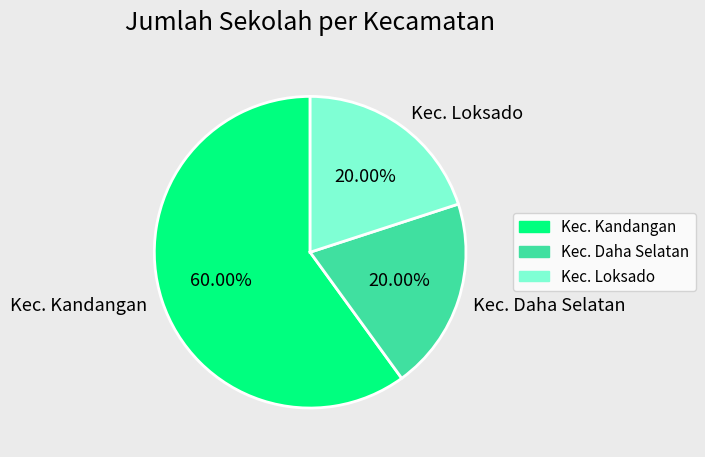

Does Kec. Loksado represent more than half of the total?

No